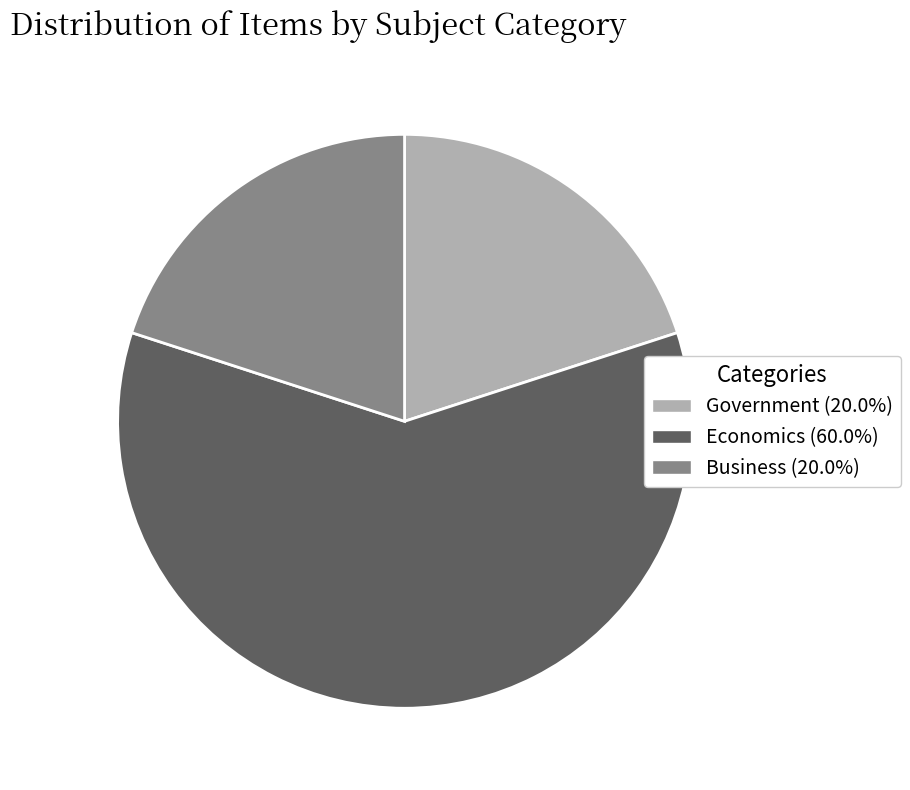

Combined, do Economics (60.0%) and Business (20.0%) account for over 50%?

Yes